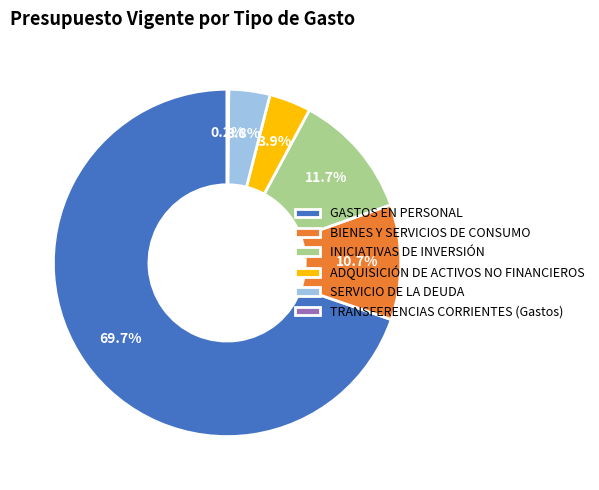

Is there a majority slice in this chart?

Yes